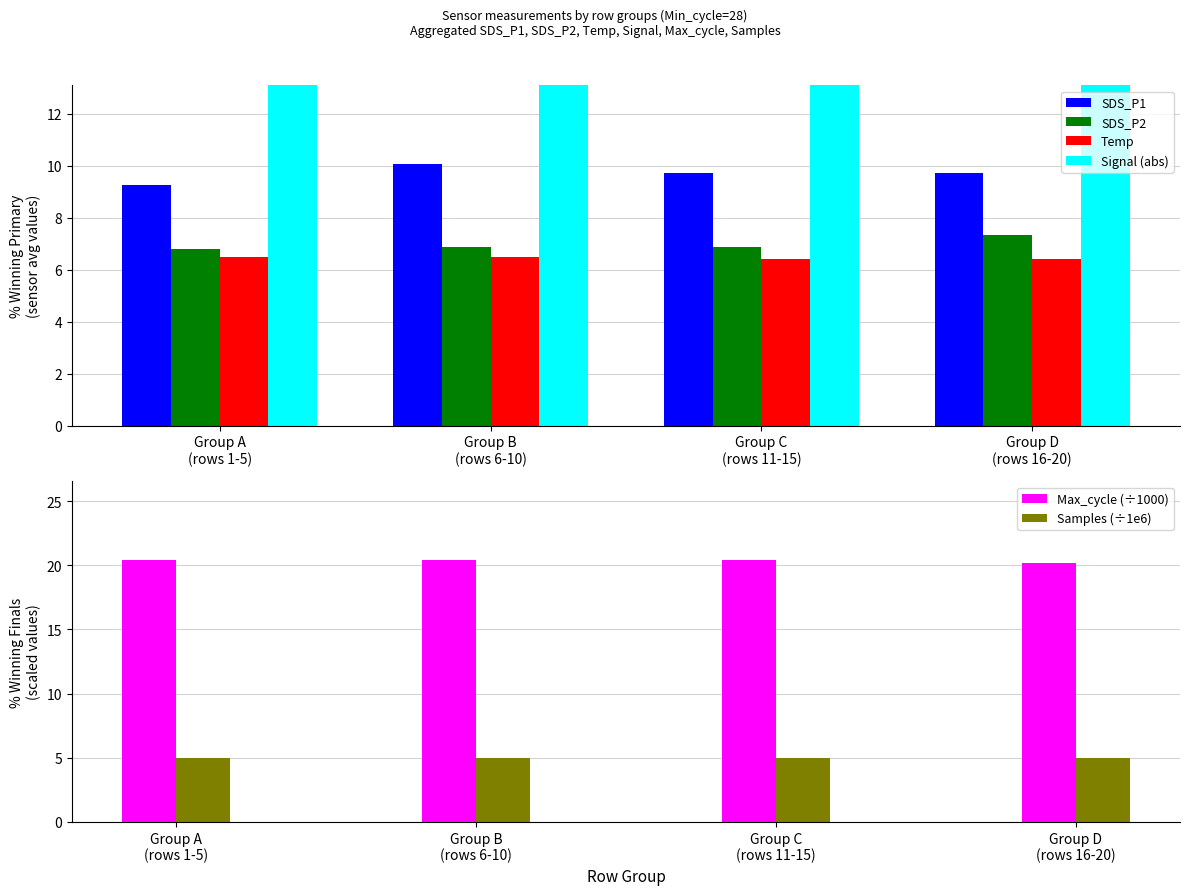

What is the spread (max minus min) of values at Group B
(rows 6-10)?

70.4